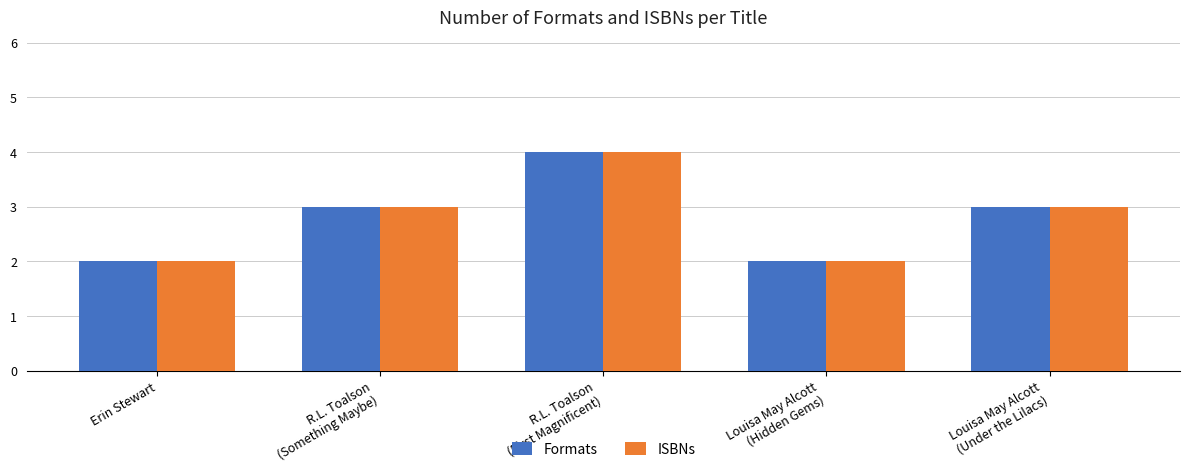

Reading left to right, what are all the values shown in this chart?

Formats: Erin Stewart=2	R.L. Toalson
(Something Maybe)=3	R.L. Toalson
(First Magnificent)=4	Louisa May Alcott
(Hidden Gems)=2	Louisa May Alcott
(Under the Lilacs)=3
ISBNs: Erin Stewart=2	R.L. Toalson
(Something Maybe)=3	R.L. Toalson
(First Magnificent)=4	Louisa May Alcott
(Hidden Gems)=2	Louisa May Alcott
(Under the Lilacs)=3